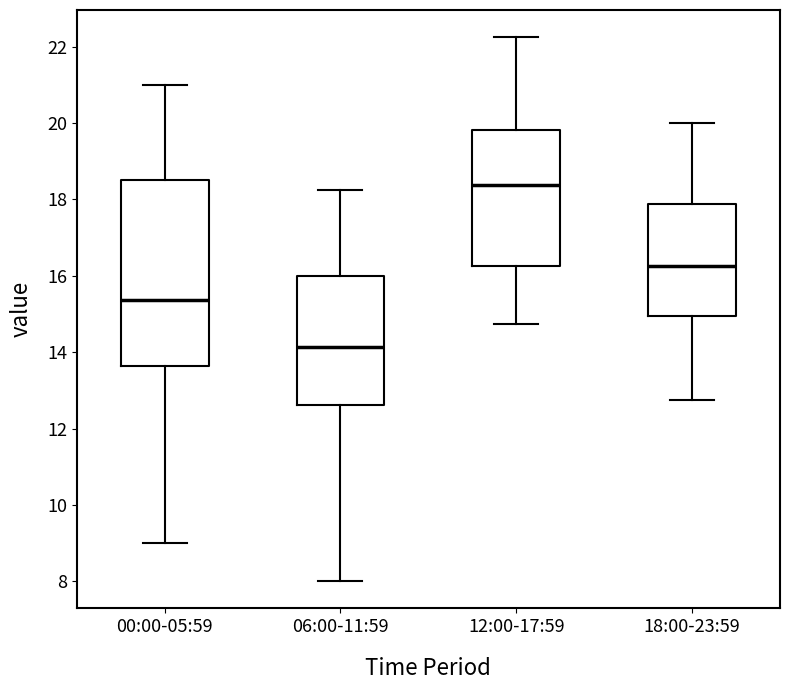

Reading left to right, read every box against the y-axis: the position of its median line, the range the box covers, and the ends of its whiskers. The values are not printed on the chart, so give them approximately, as read against the axis.

00:00-05:59: median 15.4, box 13.6 to 18.6, whiskers 9.0 to 21.0
06:00-11:59: median 14.2, box 12.6 to 16.0, whiskers 8.0 to 18.2
12:00-17:59: median 18.4, box 16.2 to 19.8, whiskers 14.8 to 22.2
18:00-23:59: median 16.2, box 15.0 to 17.8, whiskers 12.8 to 20.0